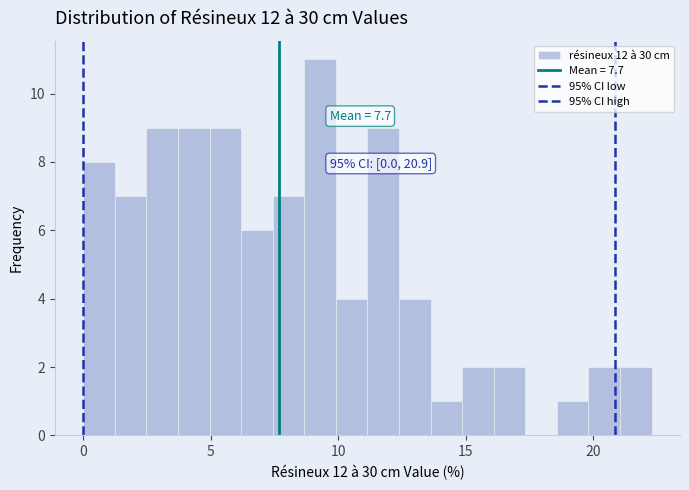

Read against the x-axis, roughly where is the centre of the tallest bar?

9.5